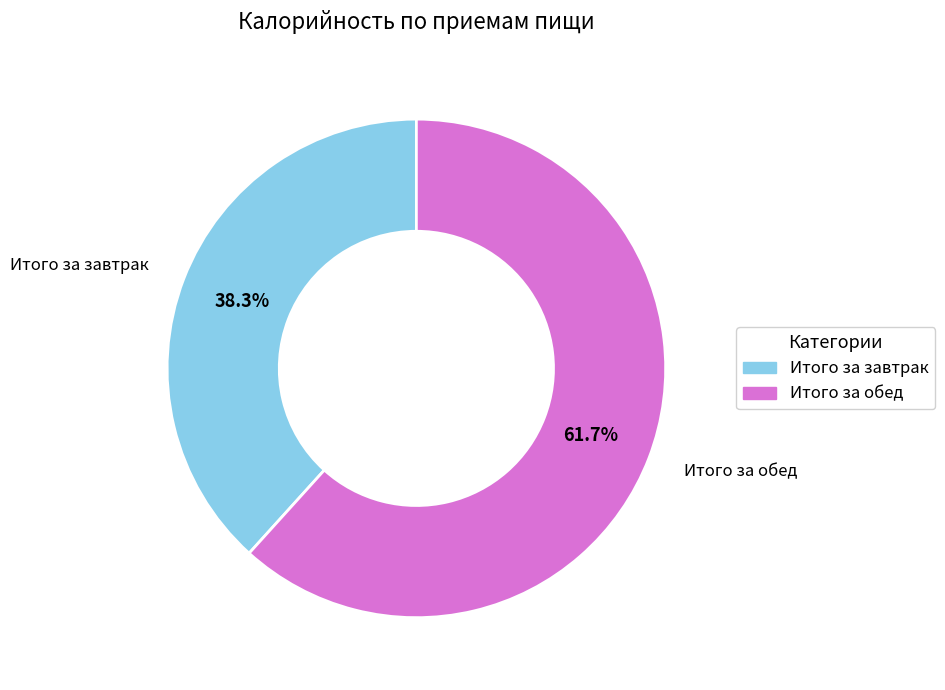

The Итого за завтрак slice represents 38% of the pie. True or false?

True